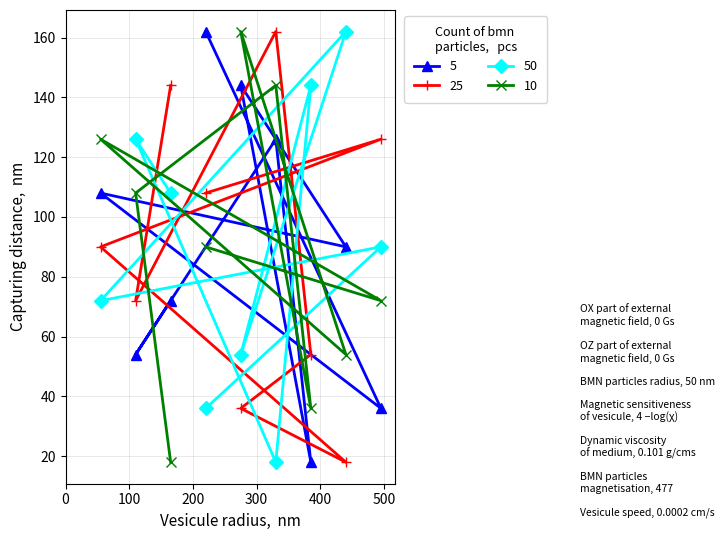

What is the maximum value shown in the chart?

162